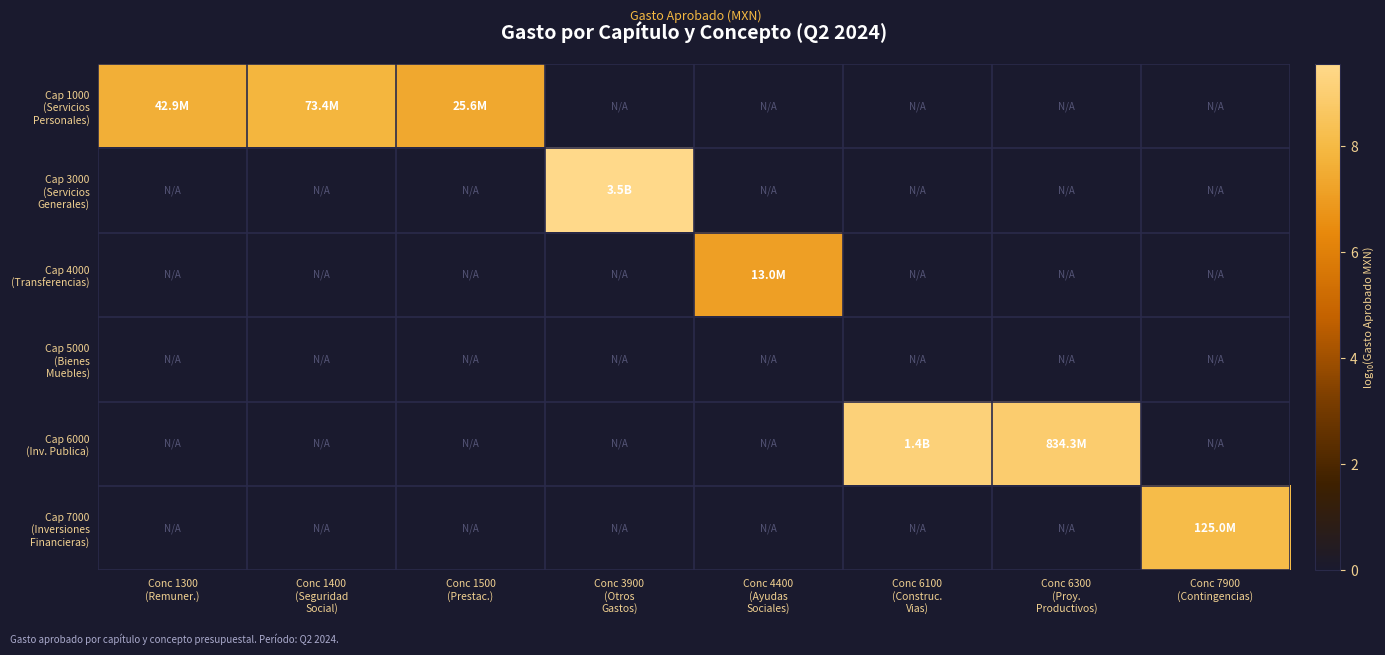

Between Conc 6100 (Construc. Vias) and Conc 7900 (Contingencias), which series saw the biggest shift?

Cap 6000 (Inv. Publica)